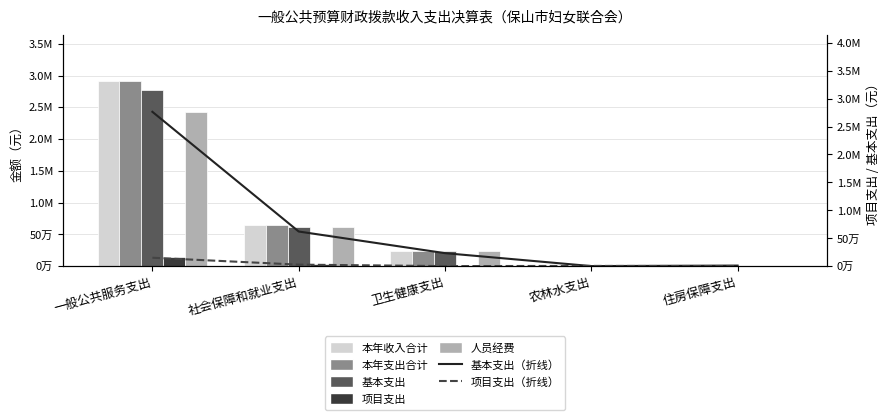

What is the sum of all 项目支出 values?

178971.7